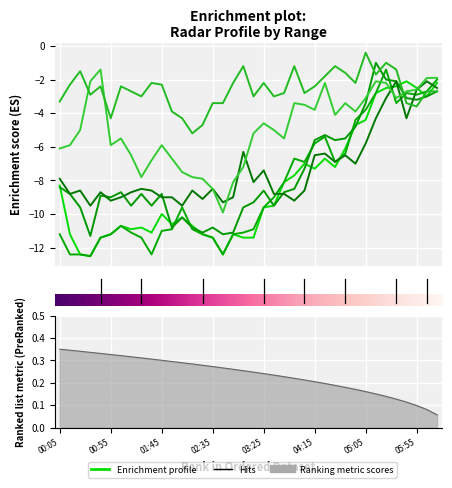

How many lines are shown in the chart?

6